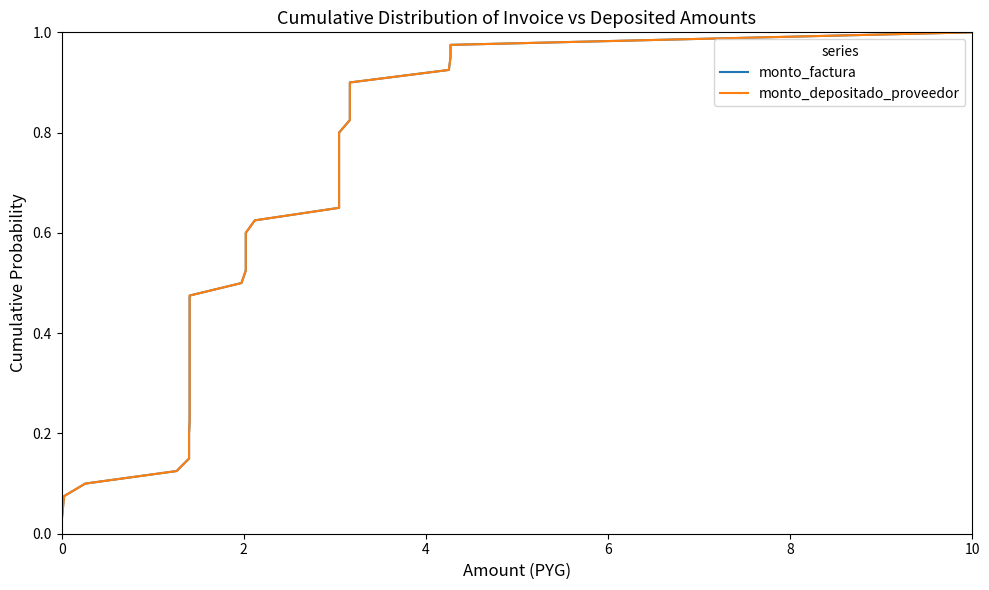

What is the label of the 30th point from the right?

10